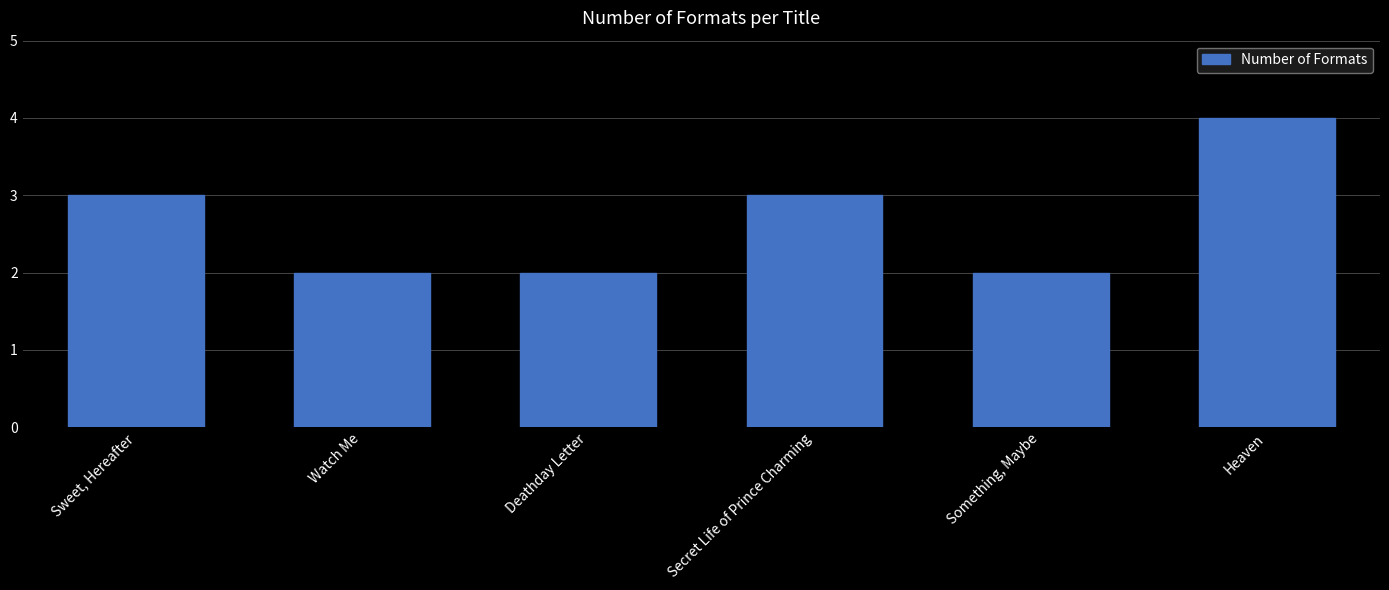

What is the change in value from Sweet, Hereafter to Heaven?

+1